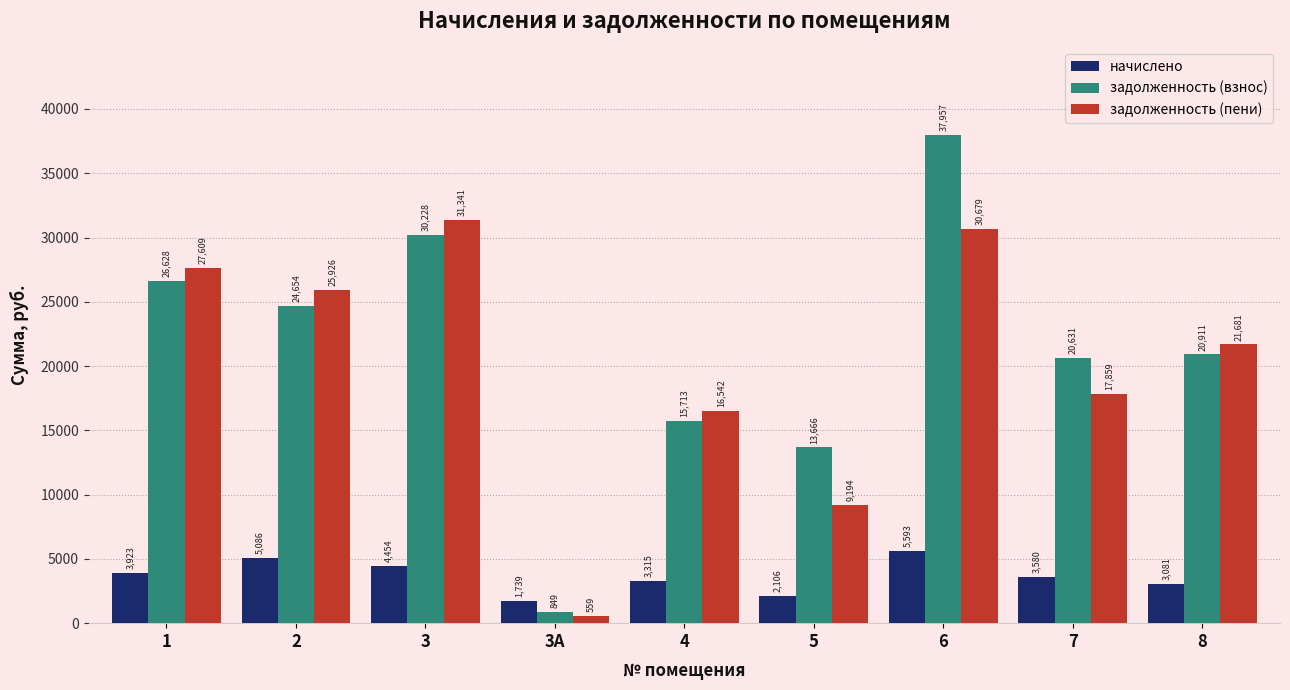

What is the total value across all series at 1?

58159.8